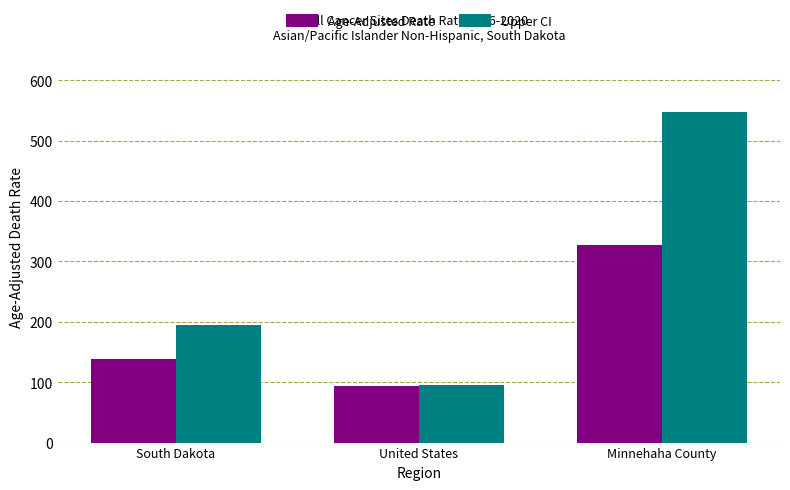

What is the spread (max minus min) of values at South Dakota?

56.3